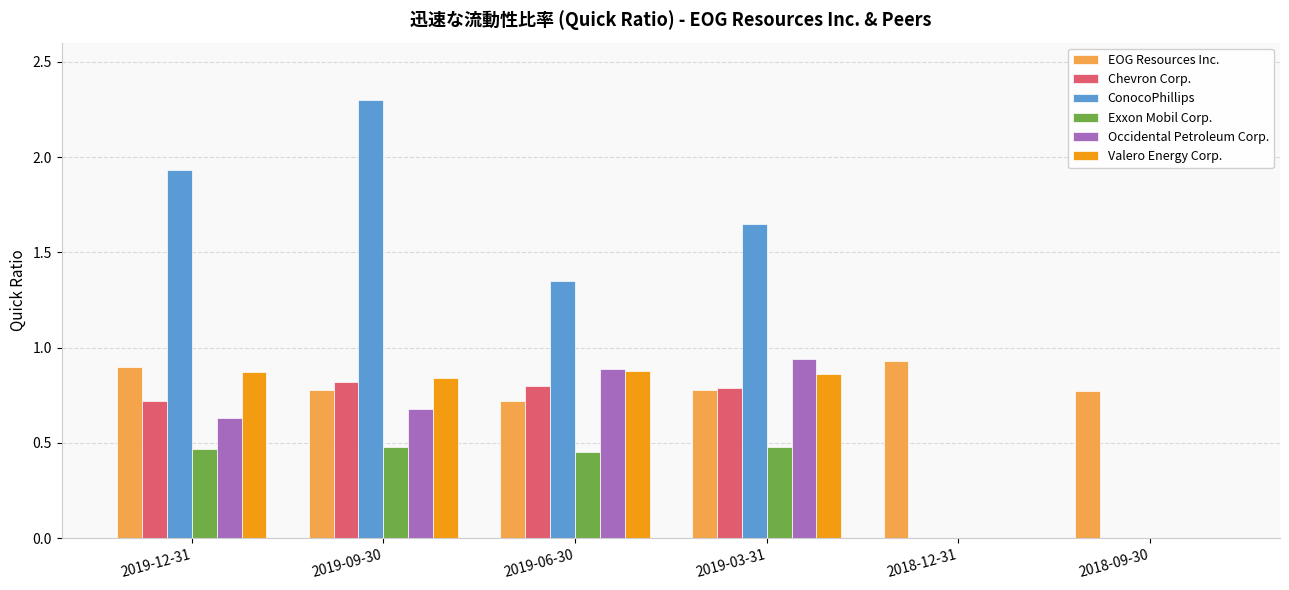

Which series changed the most between 2019-03-31 and 2018-09-30?

ConocoPhillips